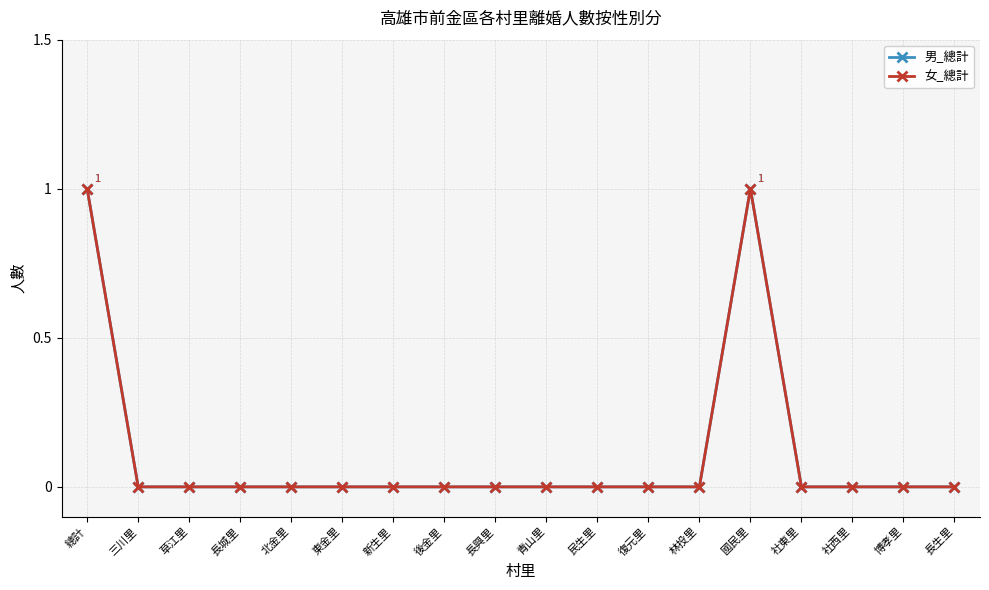

Does the chart have visible grid lines?

Yes